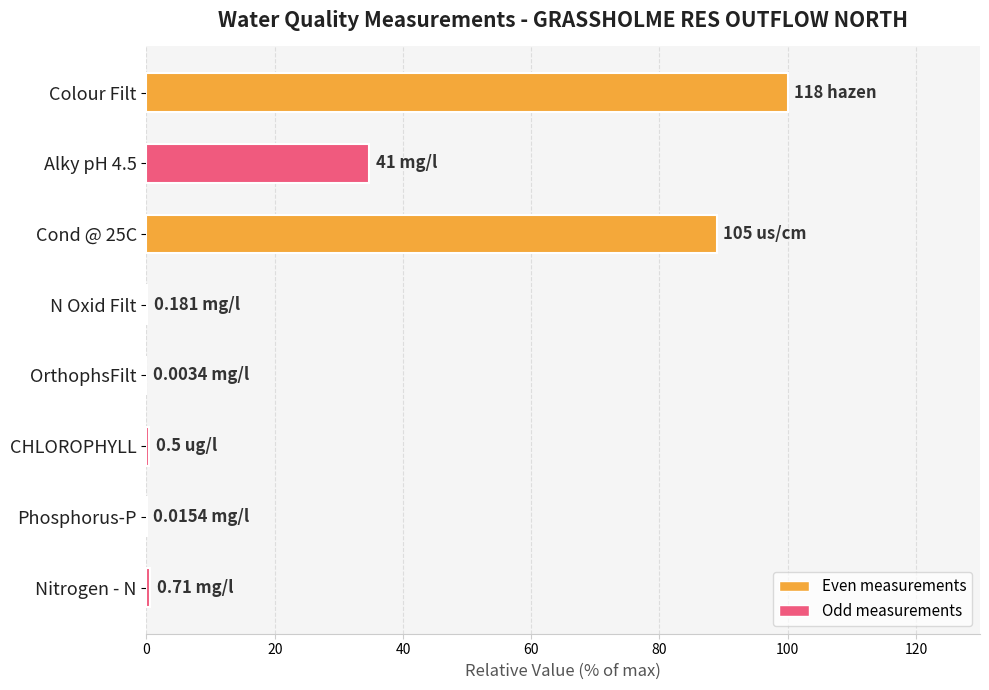

Which has a higher value, Colour Filt or Alky pH 4.5?

Colour Filt